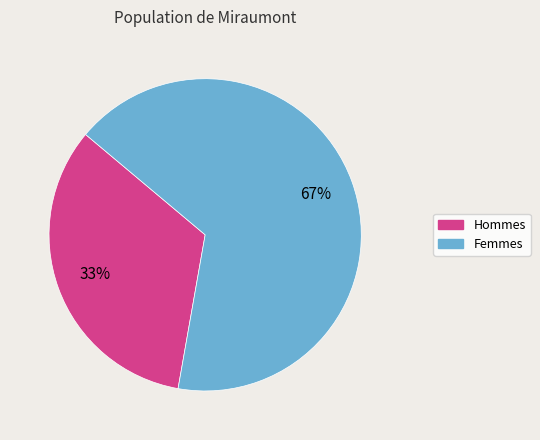

Does any single category account for the majority?

Yes